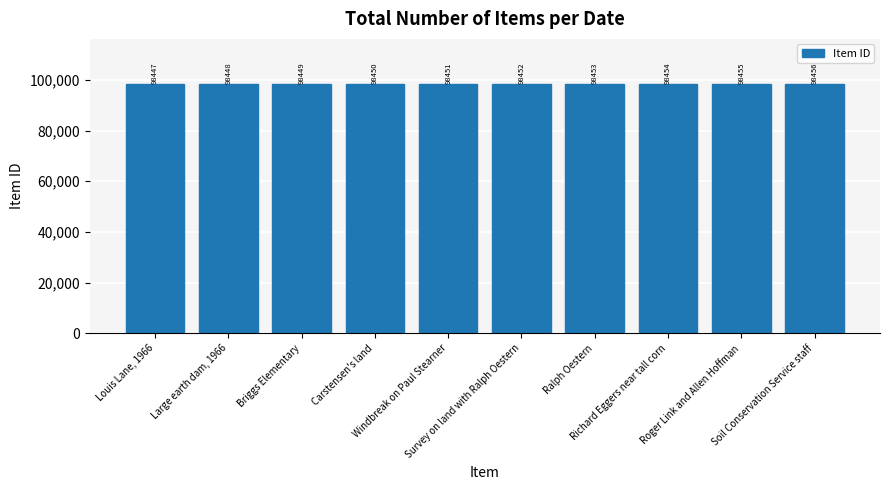

Rank the categories by value from highest to lowest.

Soil Conservation Service staff, Roger Link and Allen Hoffman, Richard Eggers near tall corn, Ralph Oestern, Survey on land with Ralph Oestern, Windbreak on Paul Stearner, Carstensen's land, Briggs Elementary, Large earth dam, 1966, Louis Lane, 1966